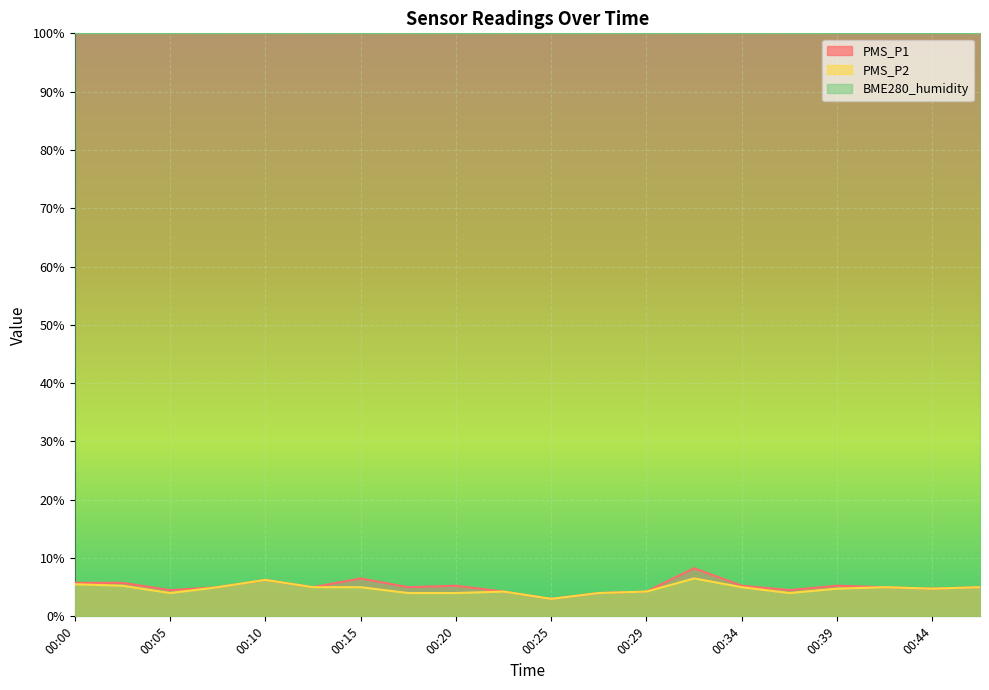

What is the difference between the maximum and second lowest values in the PMS_P1 series?

4.2